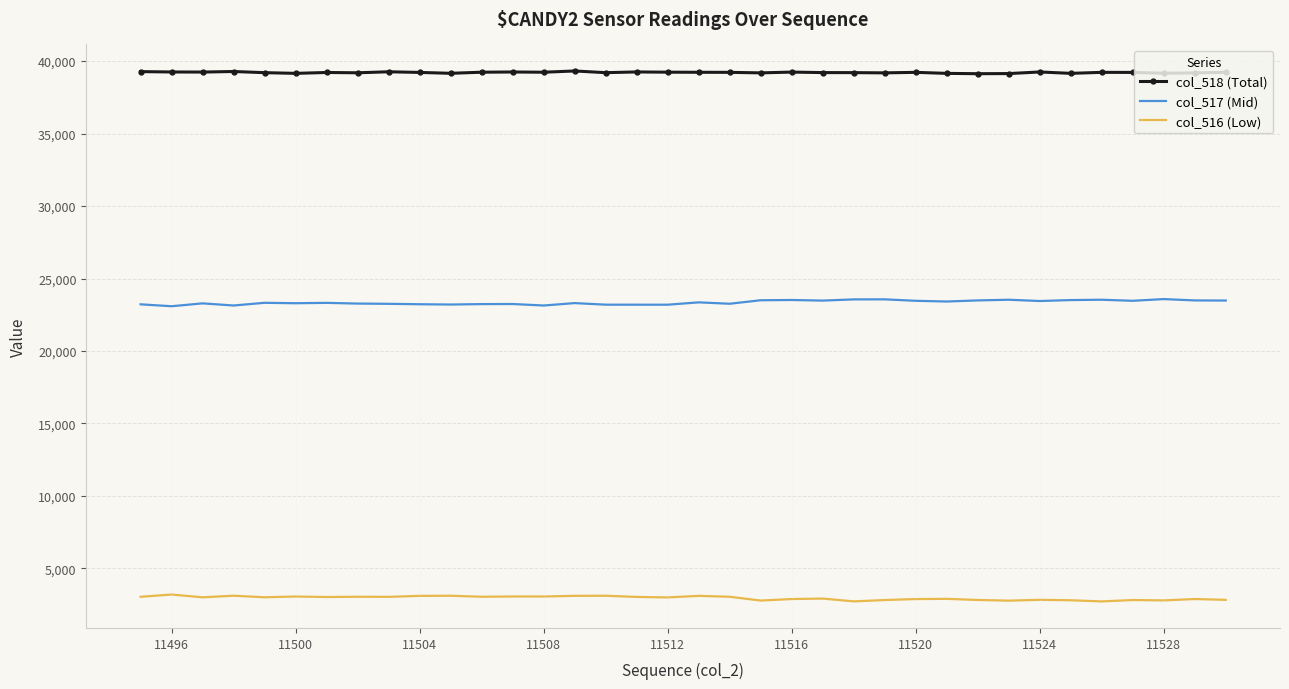

True or false: col_516 (Low) and col_517 (Mid) intersect in this chart.

False